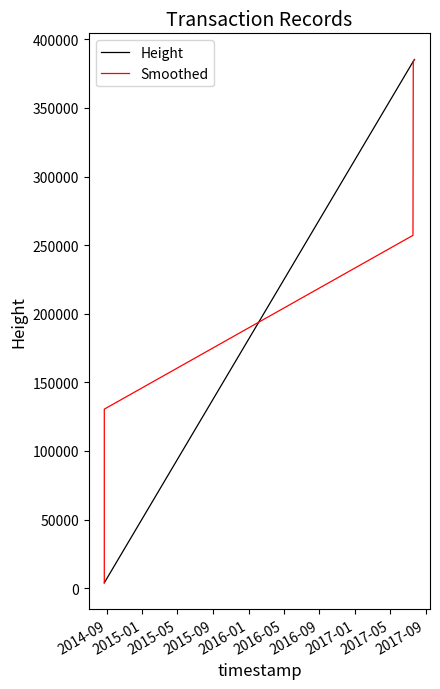

Which series has the largest range (max minus min)?

Height